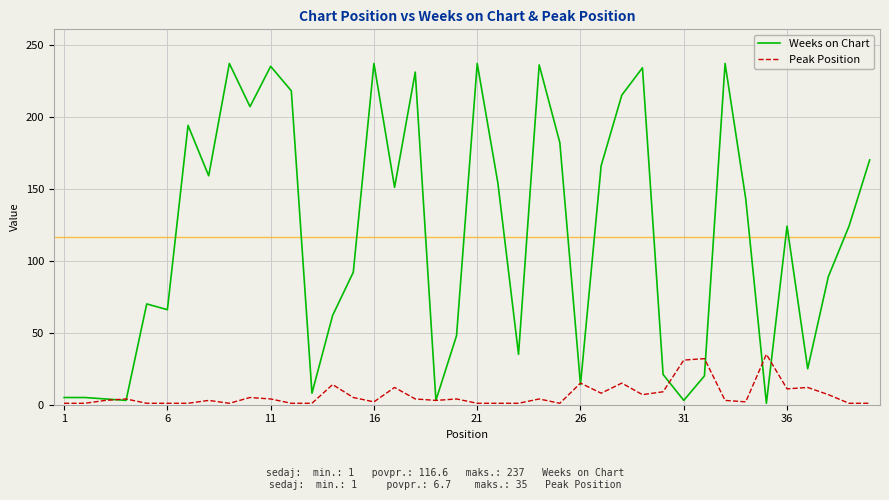

Which series has the largest range (max minus min)?

Weeks on Chart